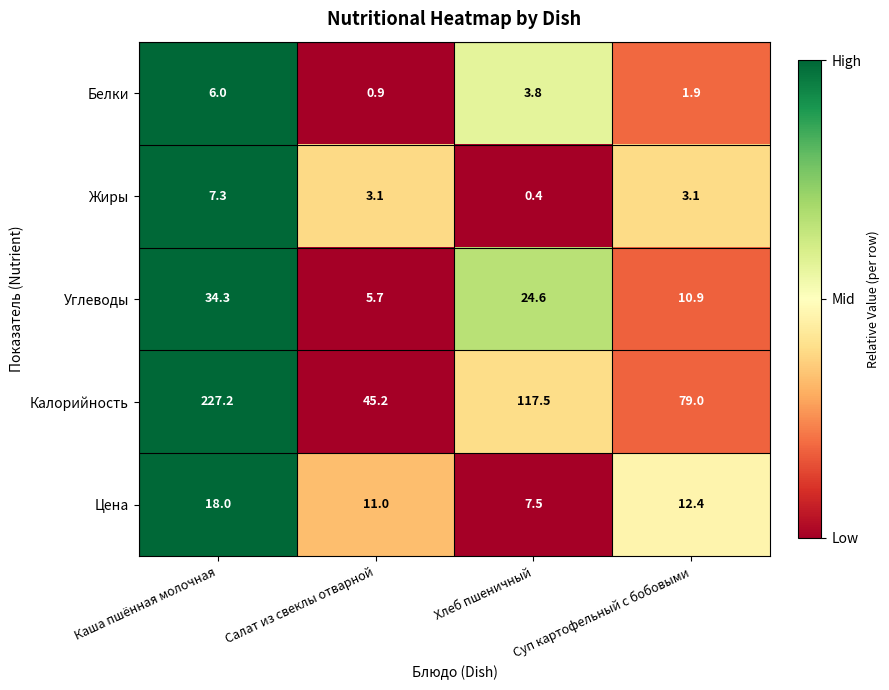

Which label corresponds to the smallest value in the chart?

Хлеб пшеничный